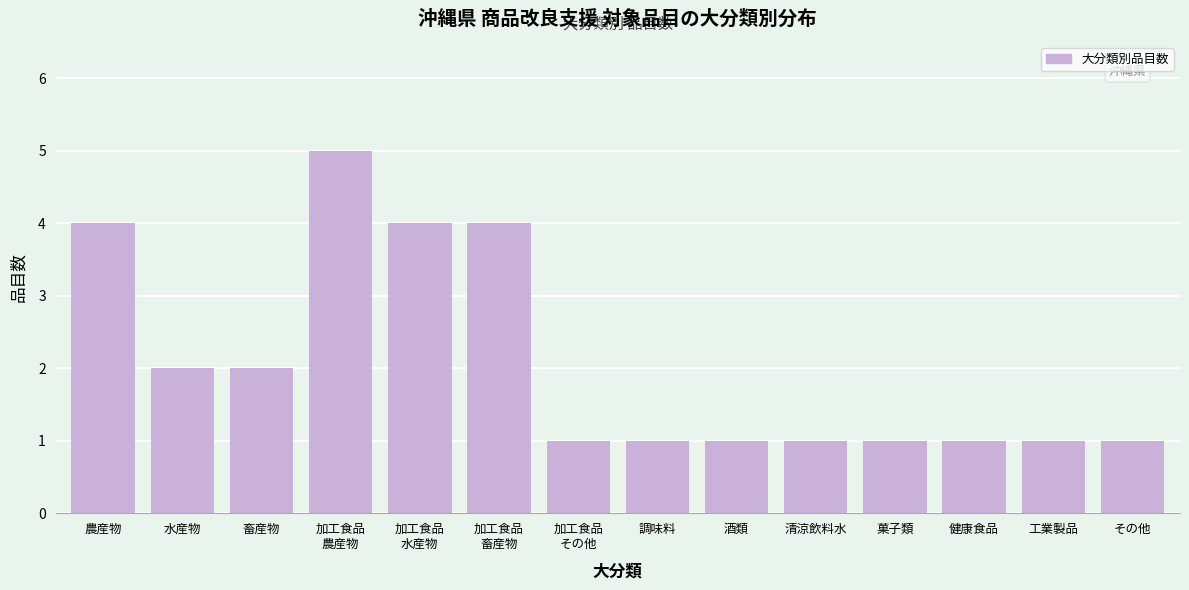

Reading left to right, what are all the values shown in this chart?

4	2	2	5	4	4	1	1	1	1	1	1	1	1